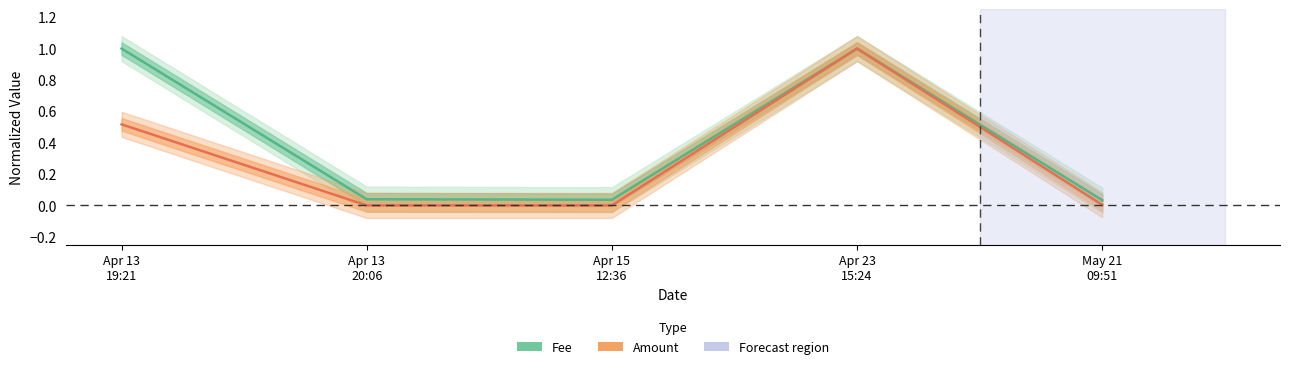

Where is Amount (normalized) nearest to the value 0?

Apr 13
20:06